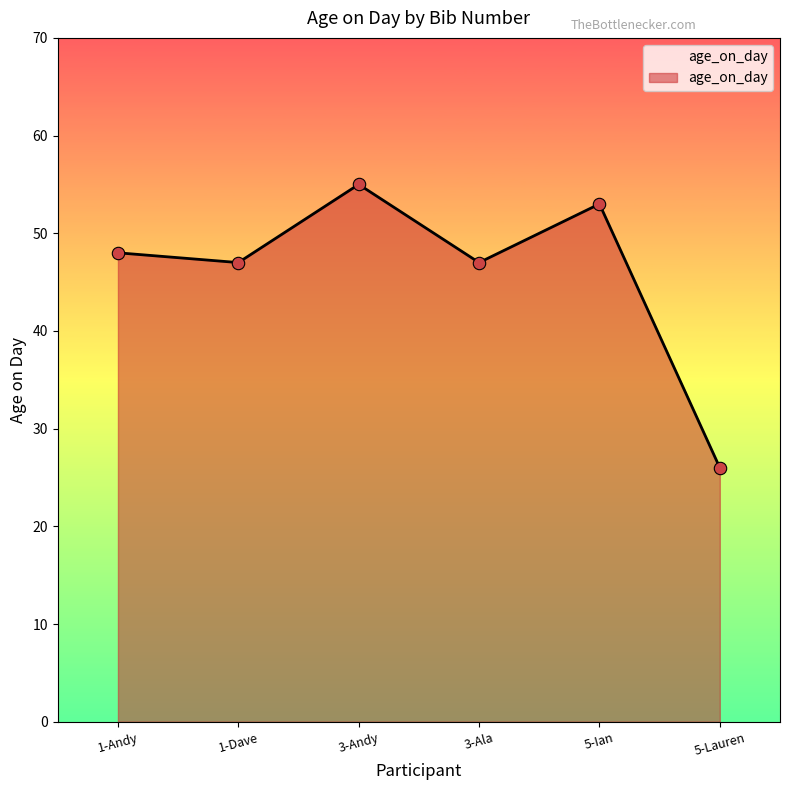

What is the change in value from 1-Andy to 3-Andy?

+7